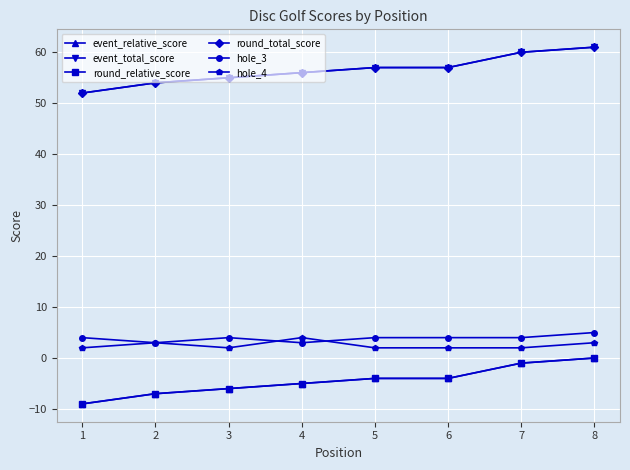

Does the chart have visible grid lines?

Yes